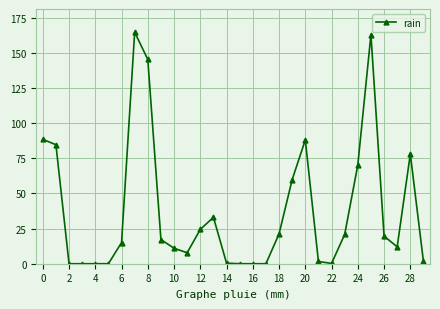

What is the maximum value shown in the chart?

164.6